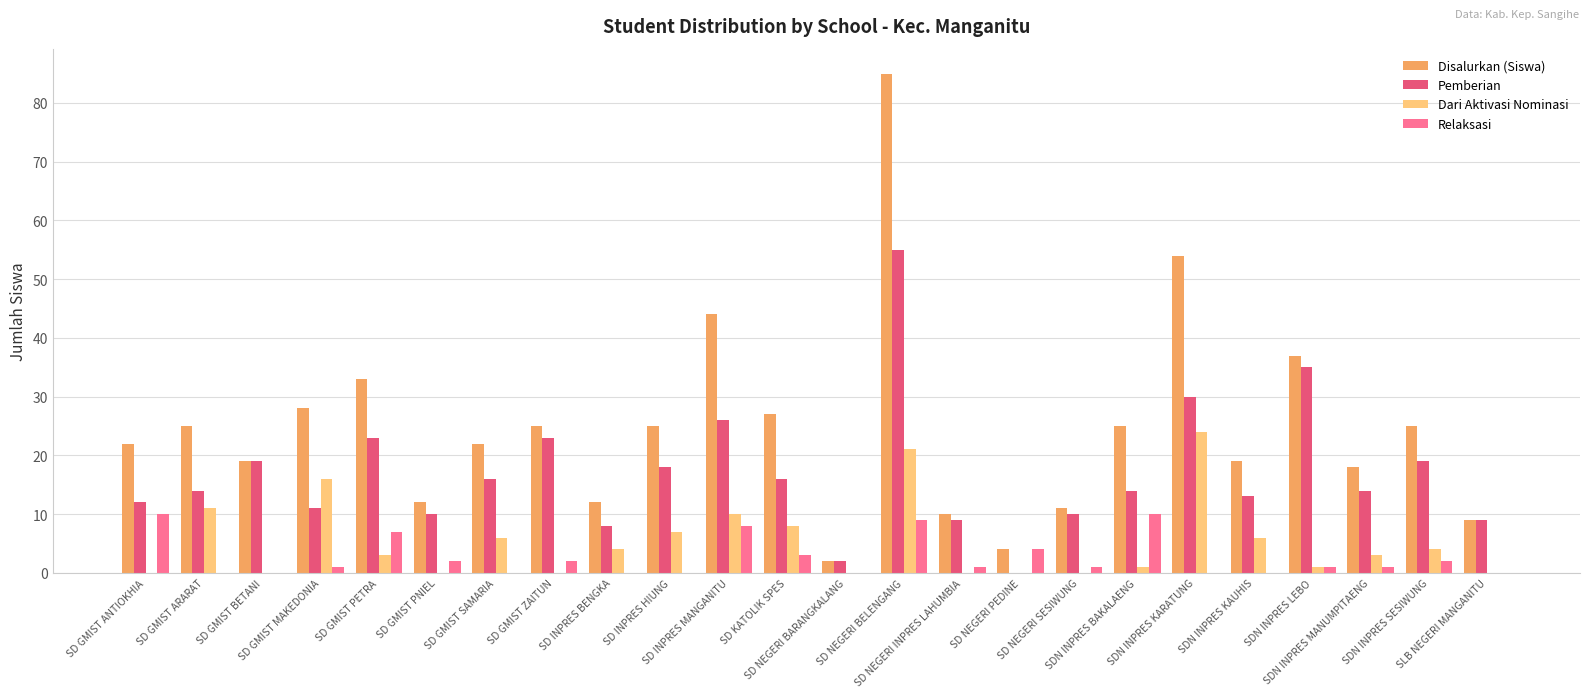

Are the bars grouped side by side (vs. stacked)?

Yes